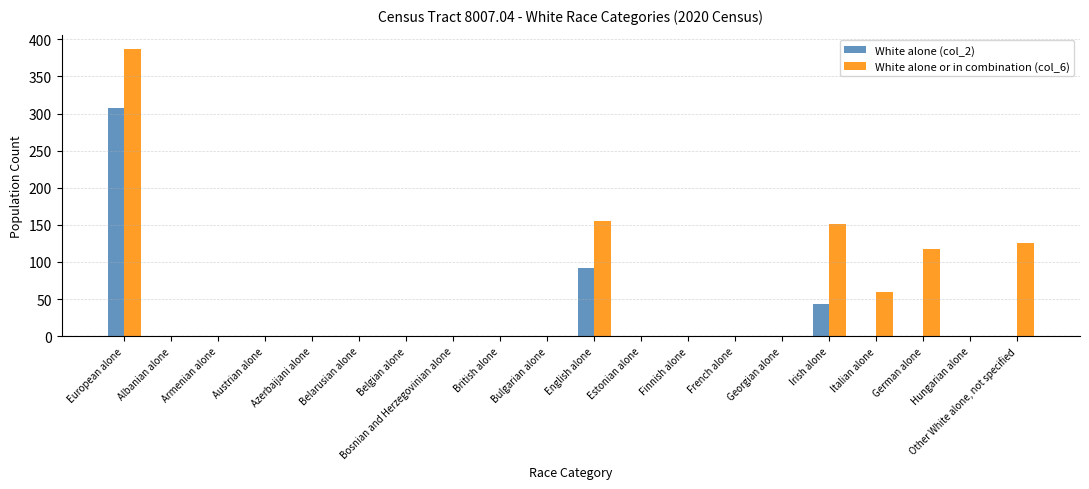

Are the bars horizontal?

No